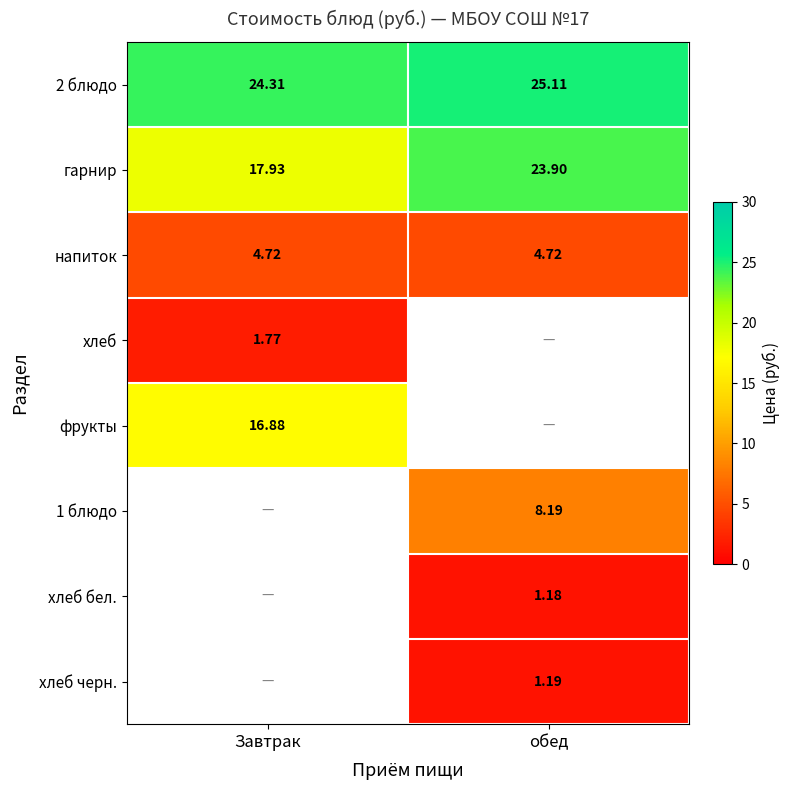

Which category has the highest value across all series?

обед